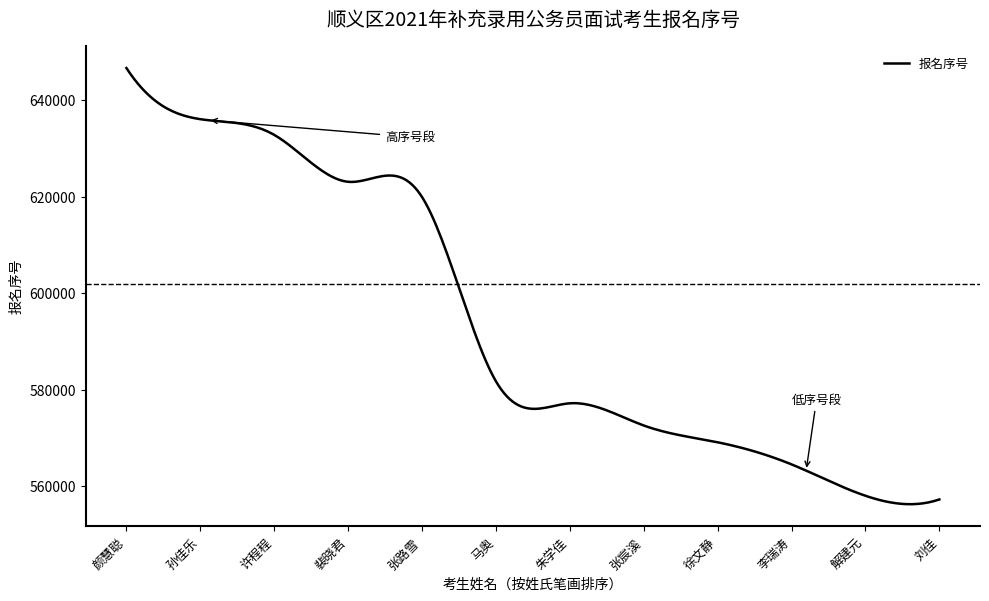

What is the difference between the maximum and minimum values?

90361.6